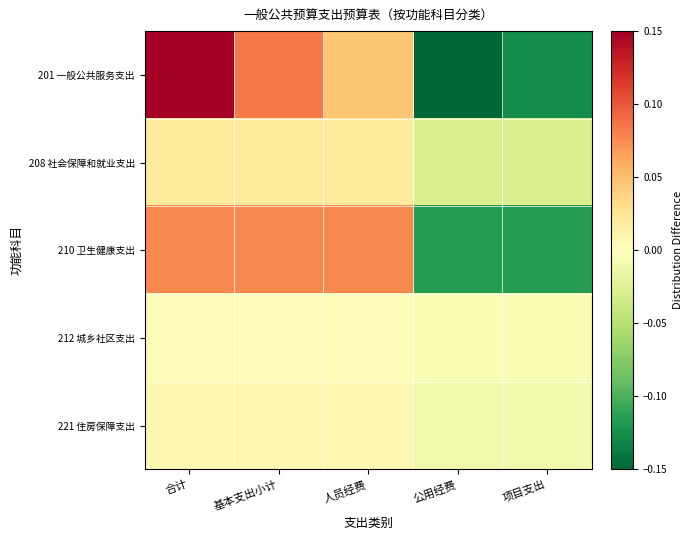

Which series has the largest total across all categories?

210 卫生健康支出